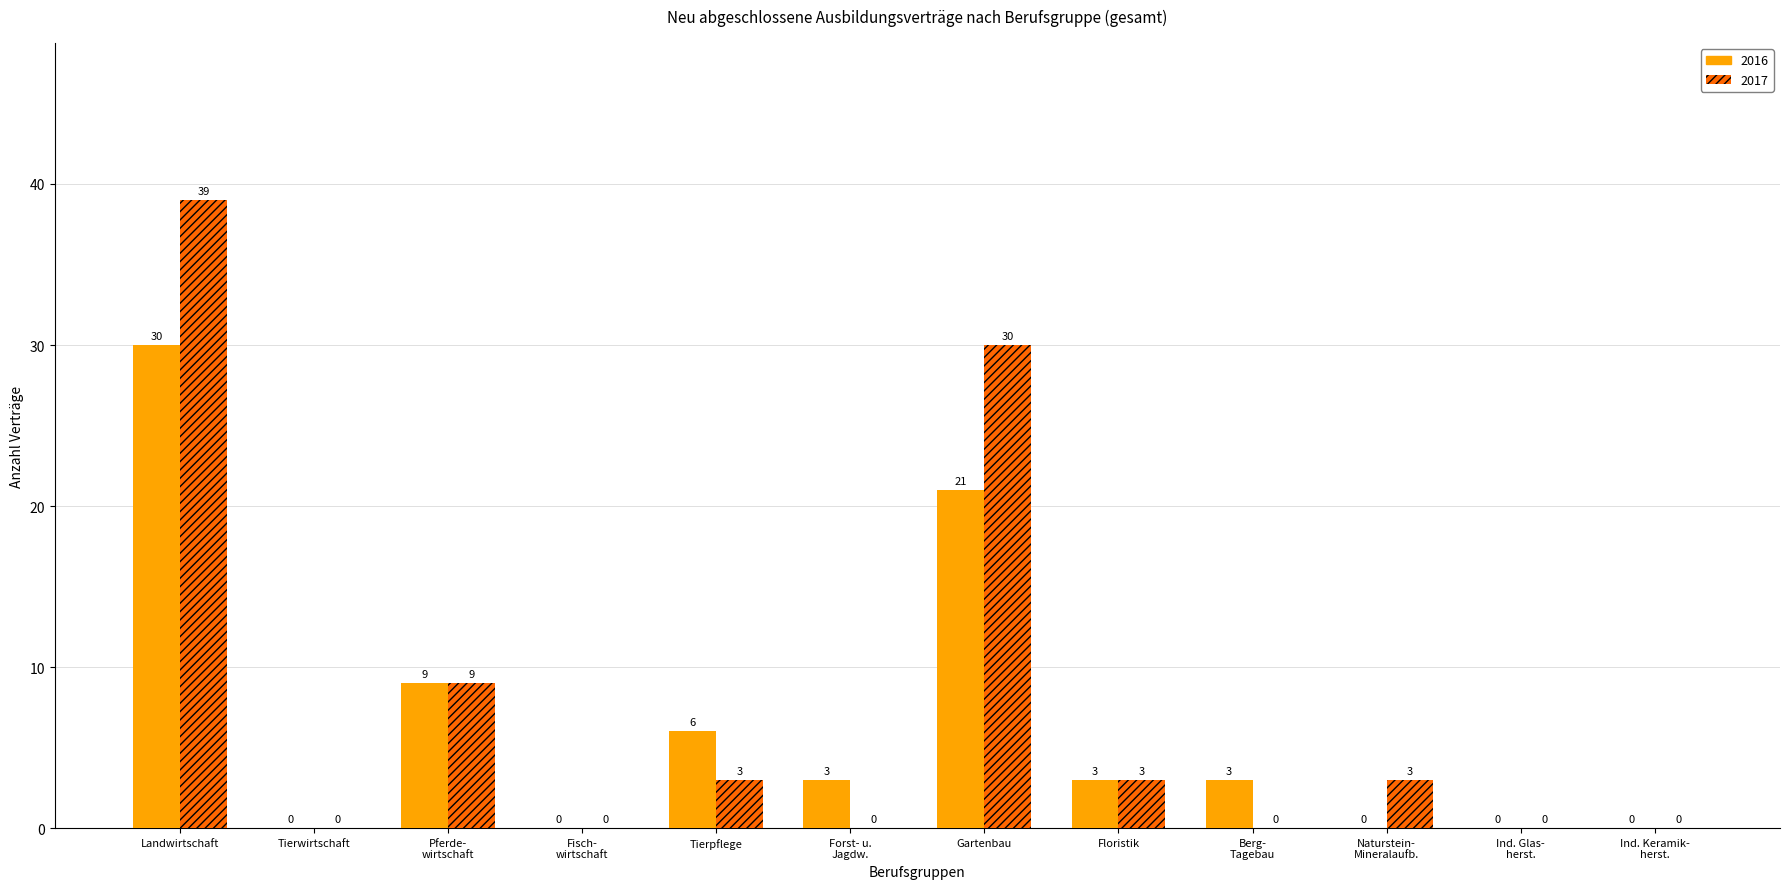

Is it true that 2017 equals 5 at Floristik?

False